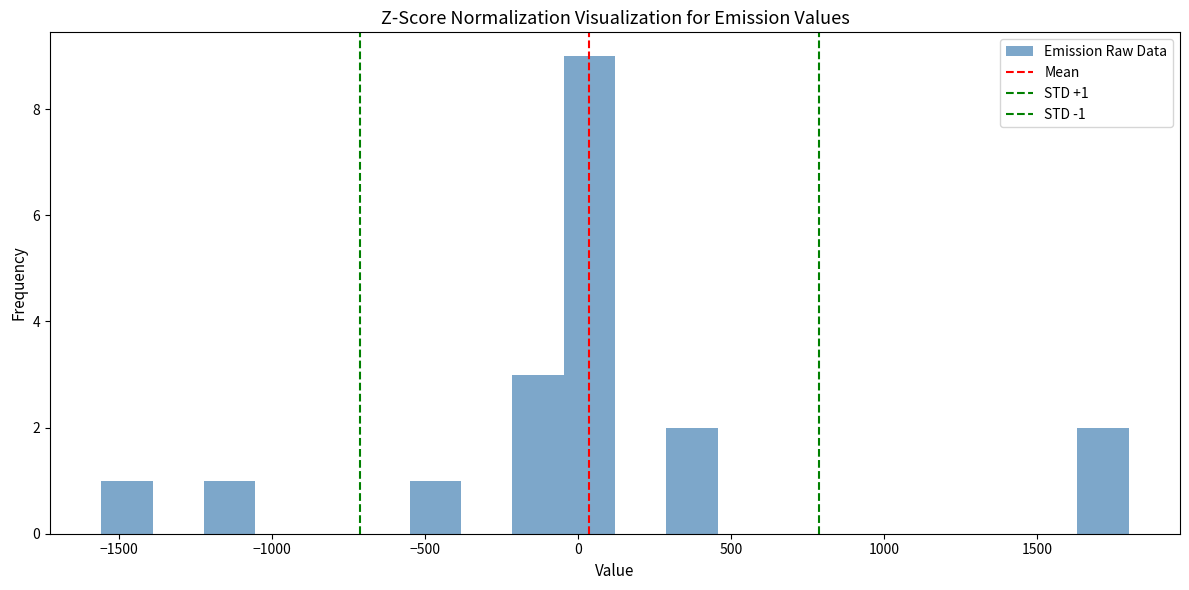

Read against the x-axis, roughly where is the centre of the tallest bar?

50